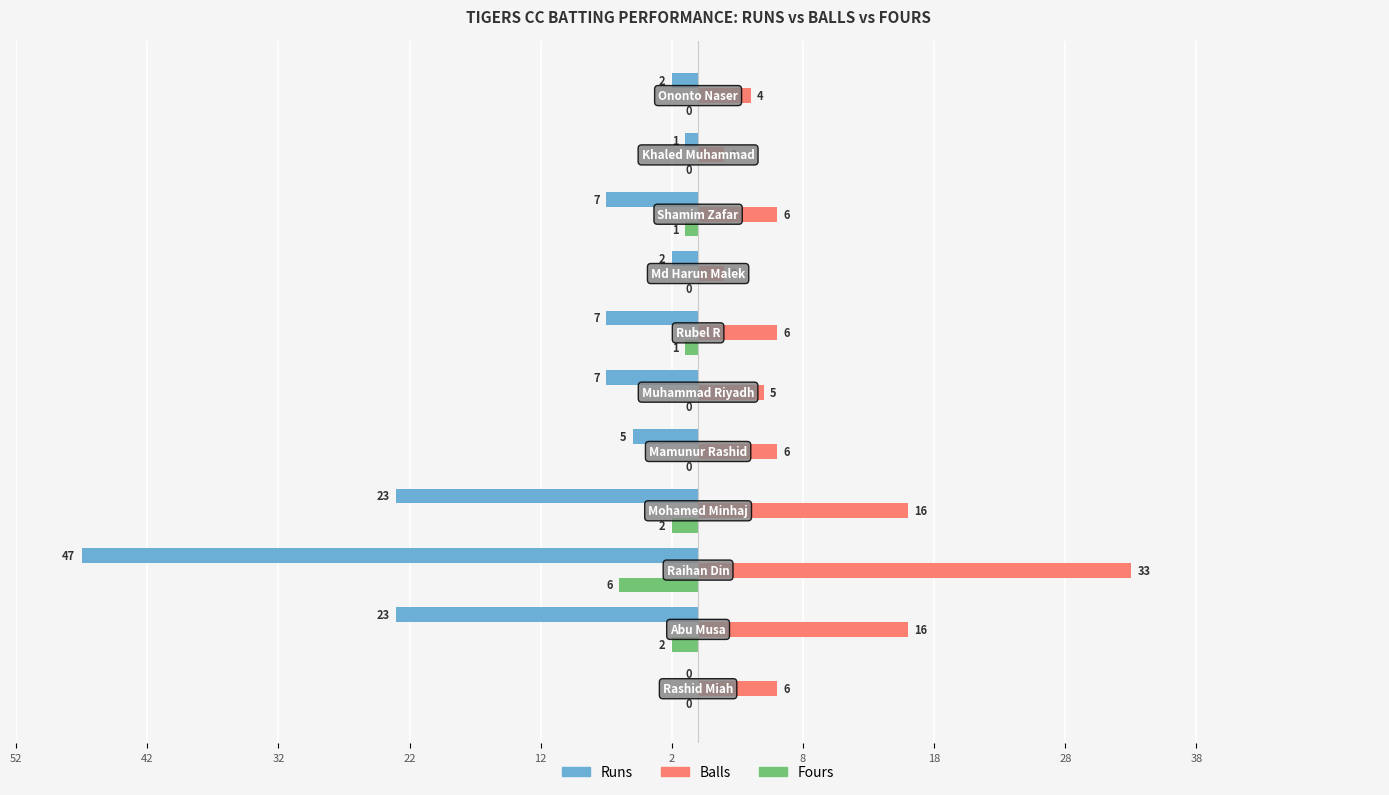

What are all the series names shown in the legend?

Runs, Balls, Fours